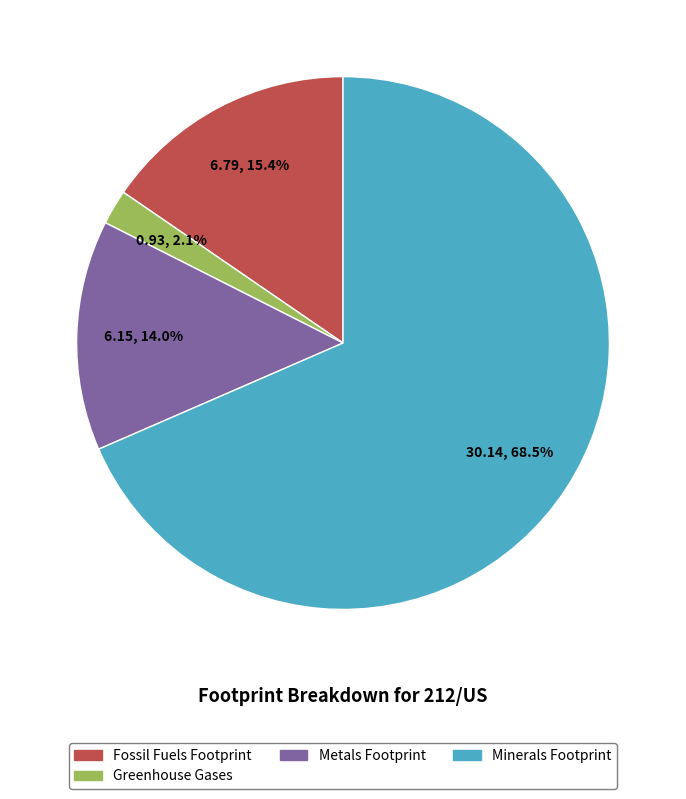

To the nearest percent, what percentage of the pie is Greenhouse Gases?

2%